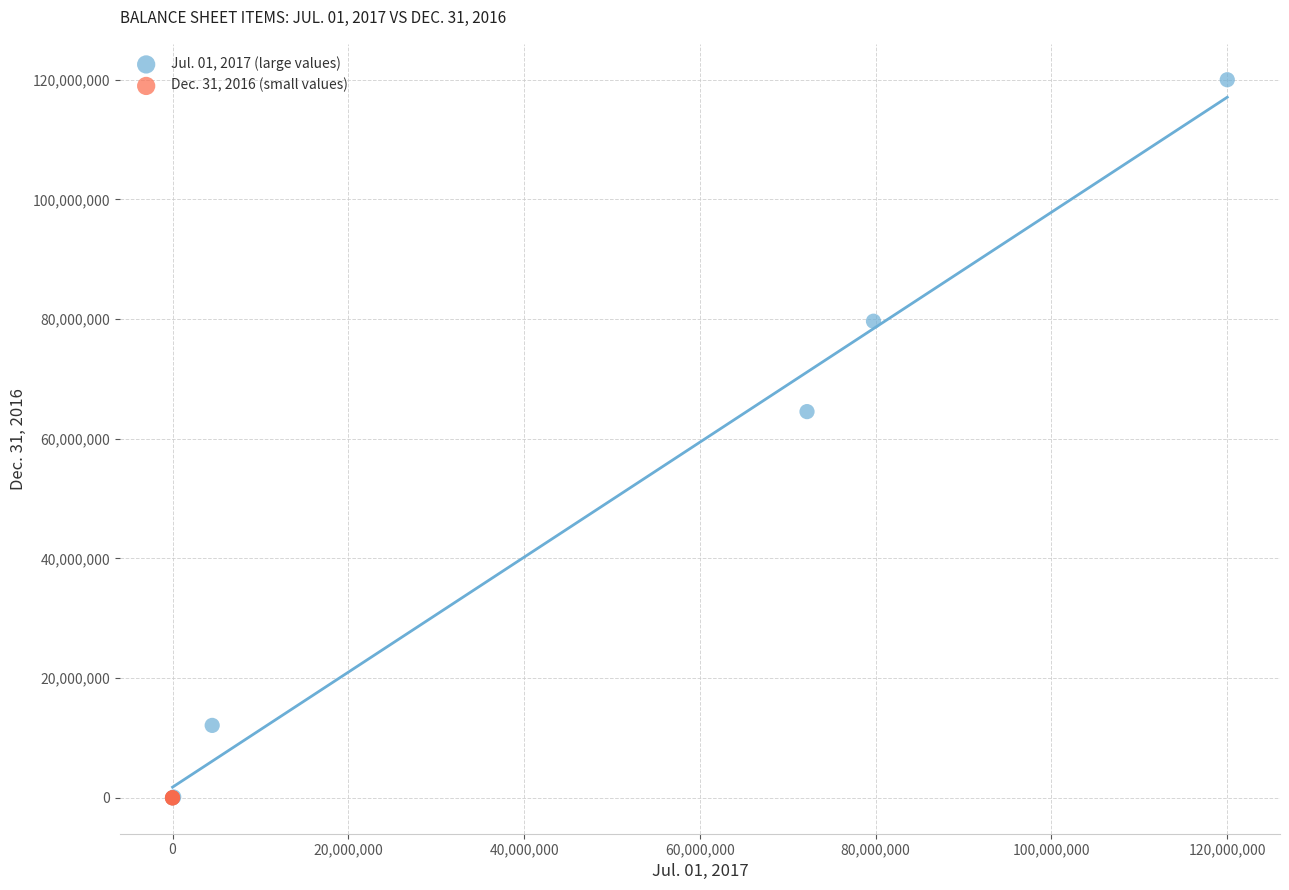

What are all the series names shown in the legend?

Jul. 01, 2017 (large values), Dec. 31, 2016 (small values)